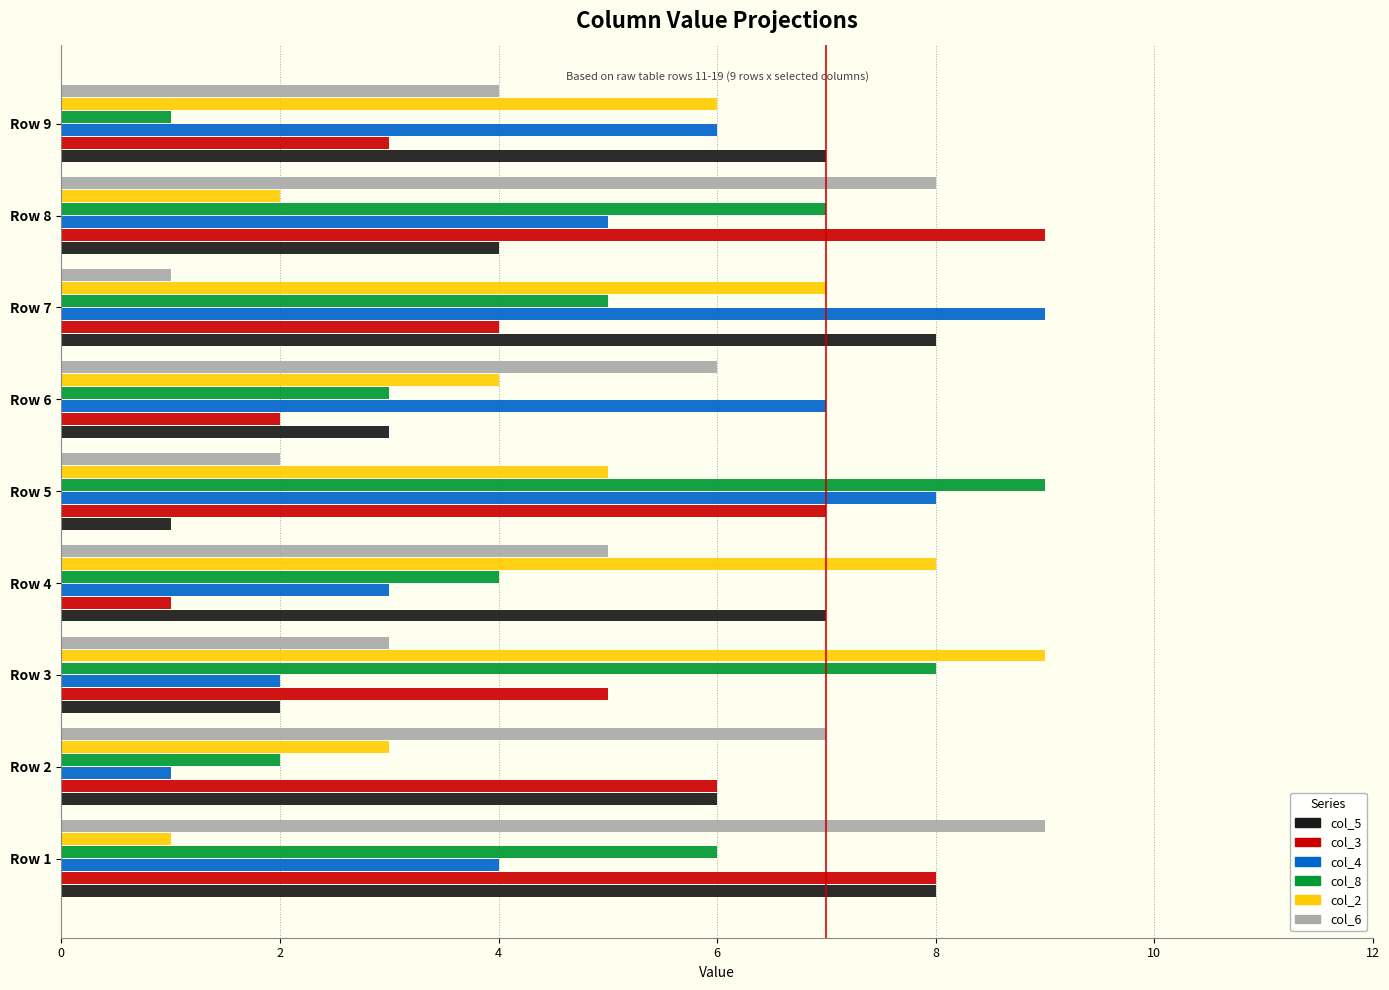

Is it true that col_4 equals 1 at Row 3?

False